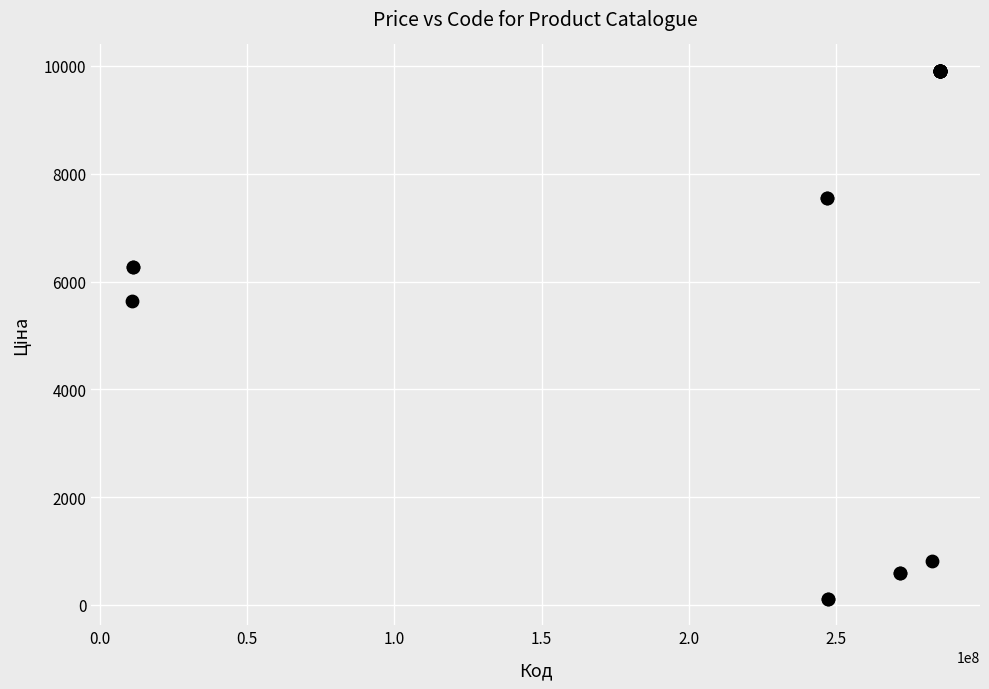

What Y value in the scatter plot is closest to 5010?

5636.0